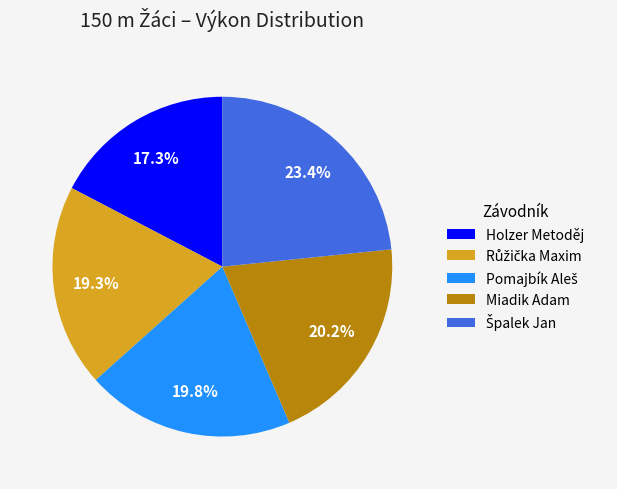

How much of the chart is everything except Holzer Metoděj?

82.7%